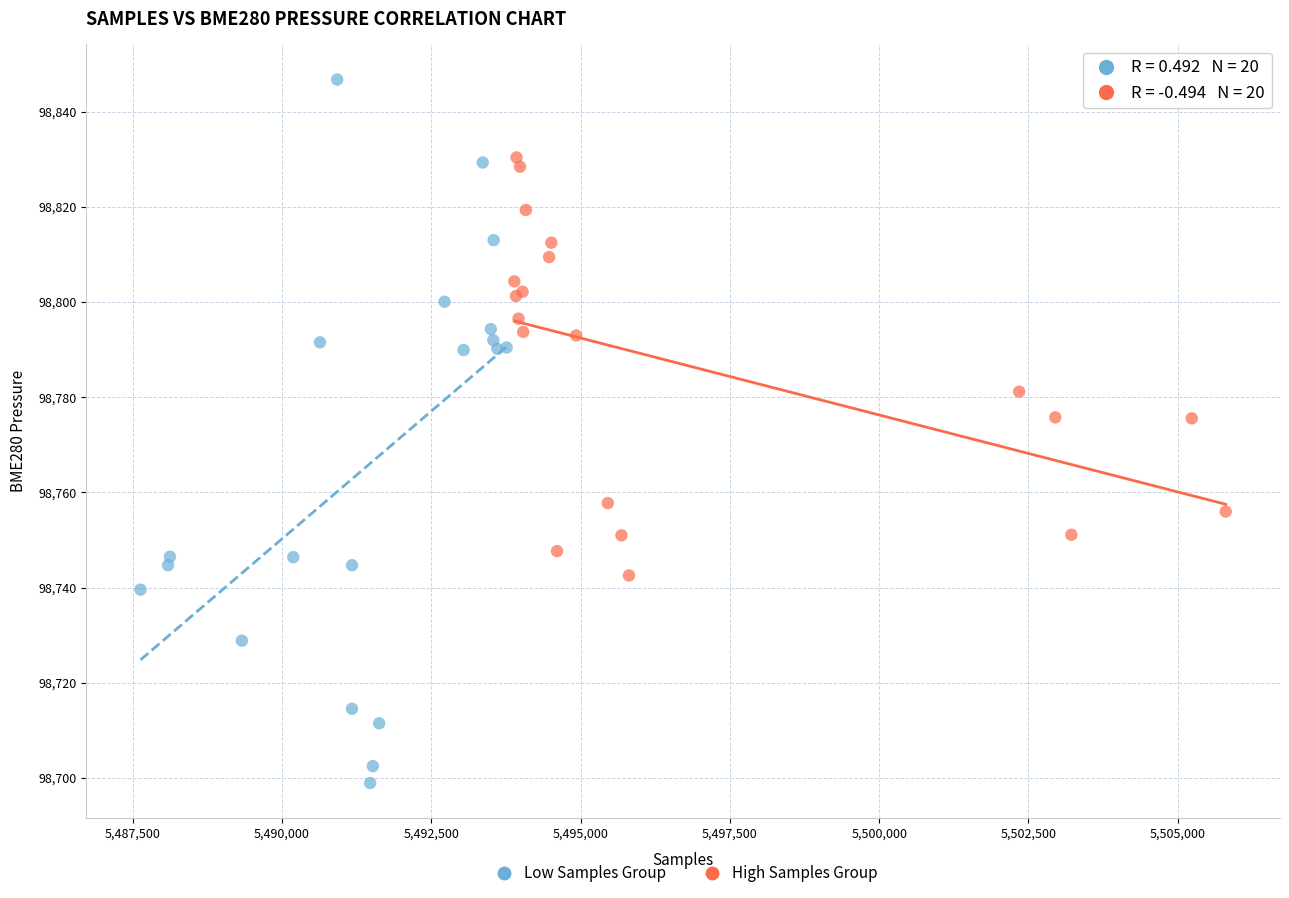

Which series reaches the maximum Y coordinate?

Low Samples Group